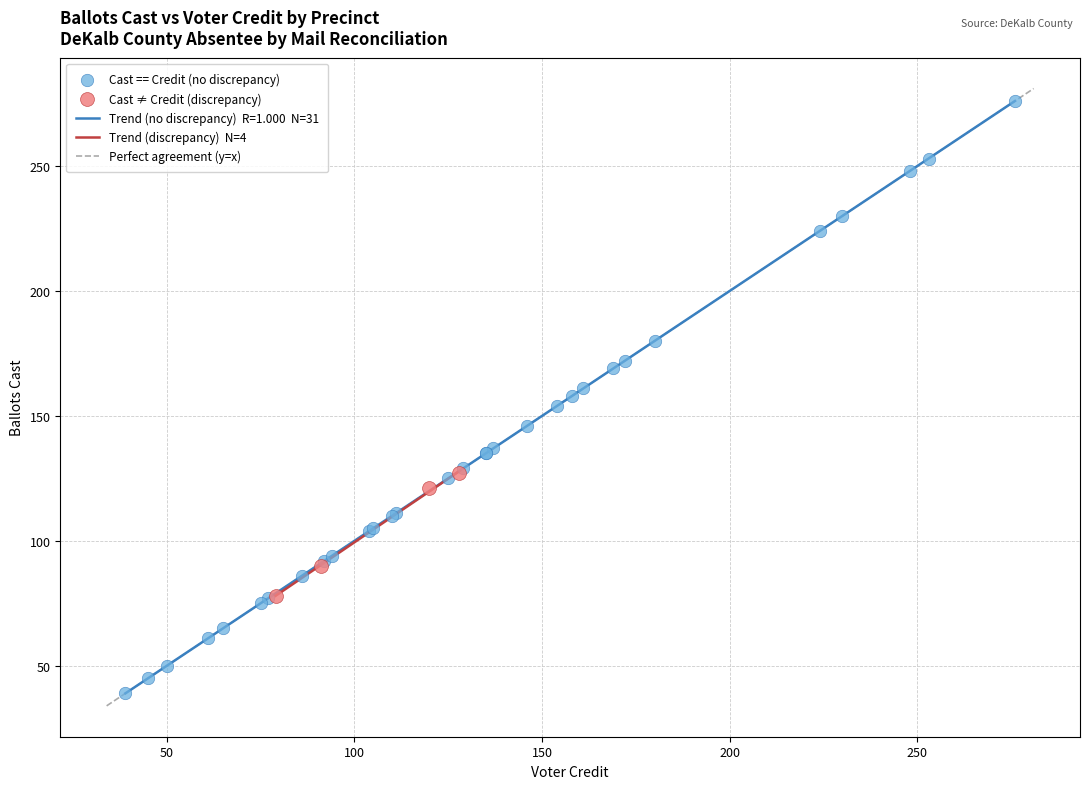

Which series reaches the maximum Y coordinate?

Cast == Credit (no discrepancy)